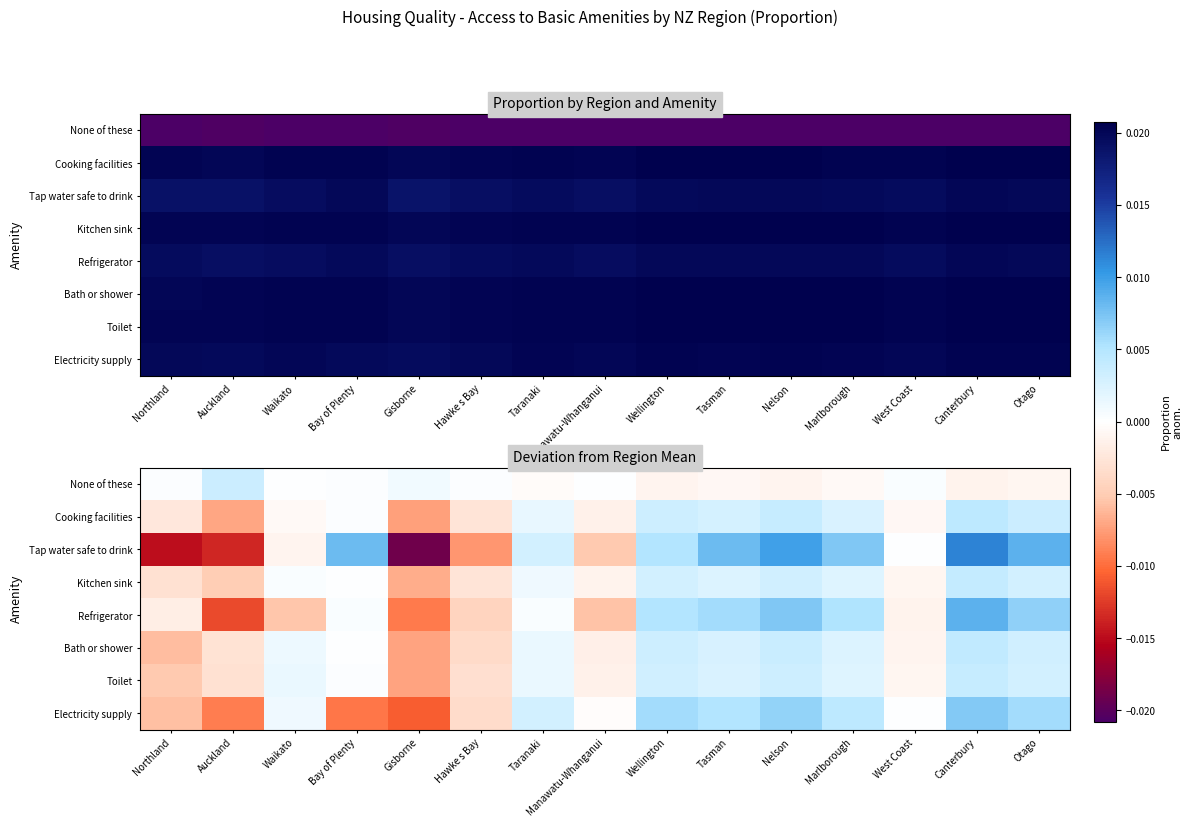

Is it true that Cooking facilities equals 0.0 at Canterbury?

False